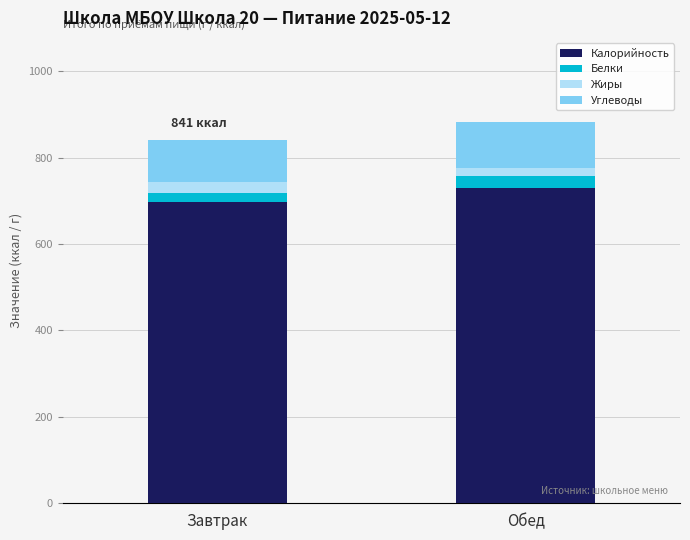

The value of Калорийность at Завтрак is 1151. True or false?

False